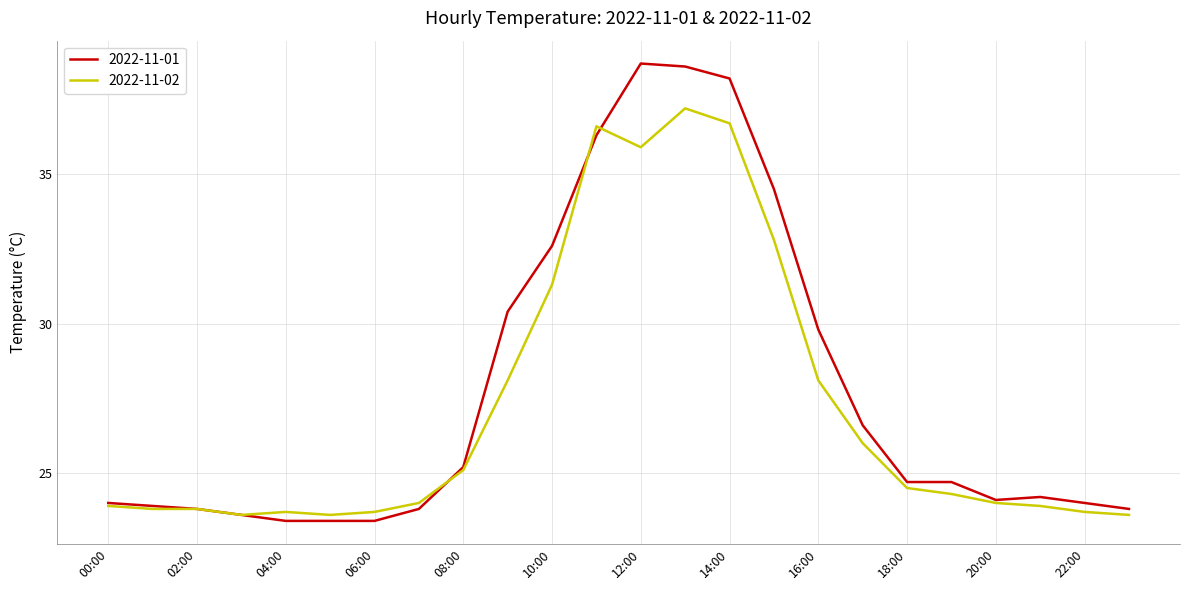

Which series has the largest total across all categories?

2022-11-01